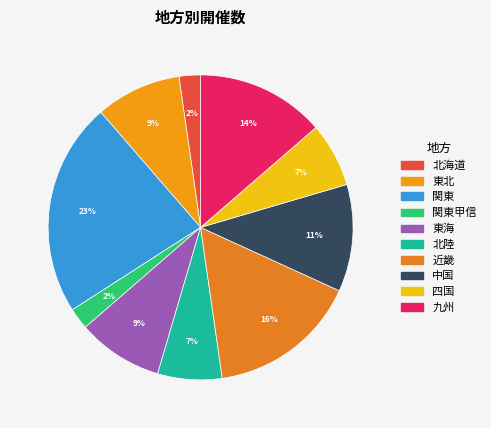

What is the smallest slice in the pie chart?

北海道